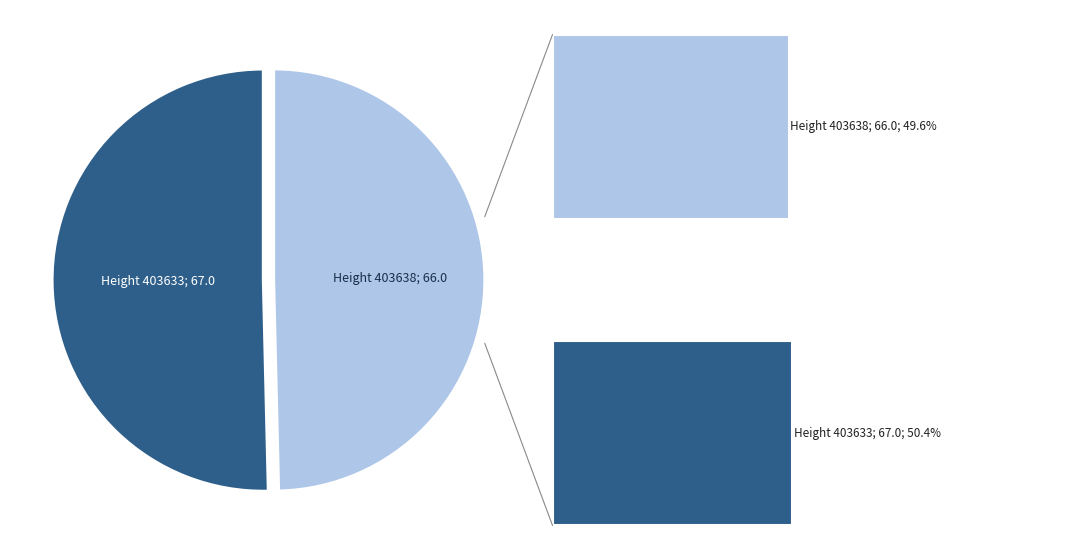

To the nearest percent, what percentage of the pie is 403638?

50%